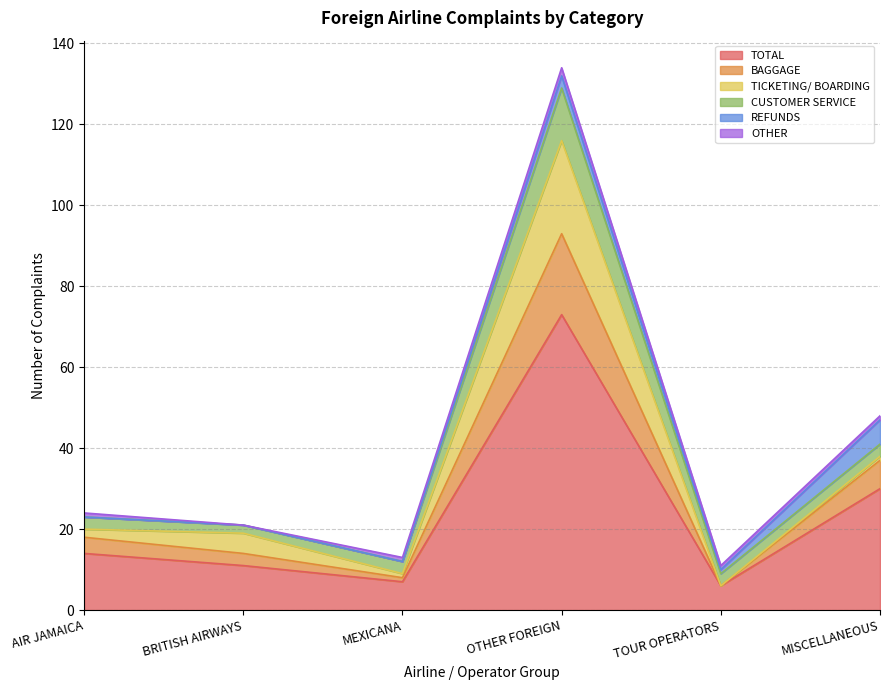

How many data points does each series have?

6